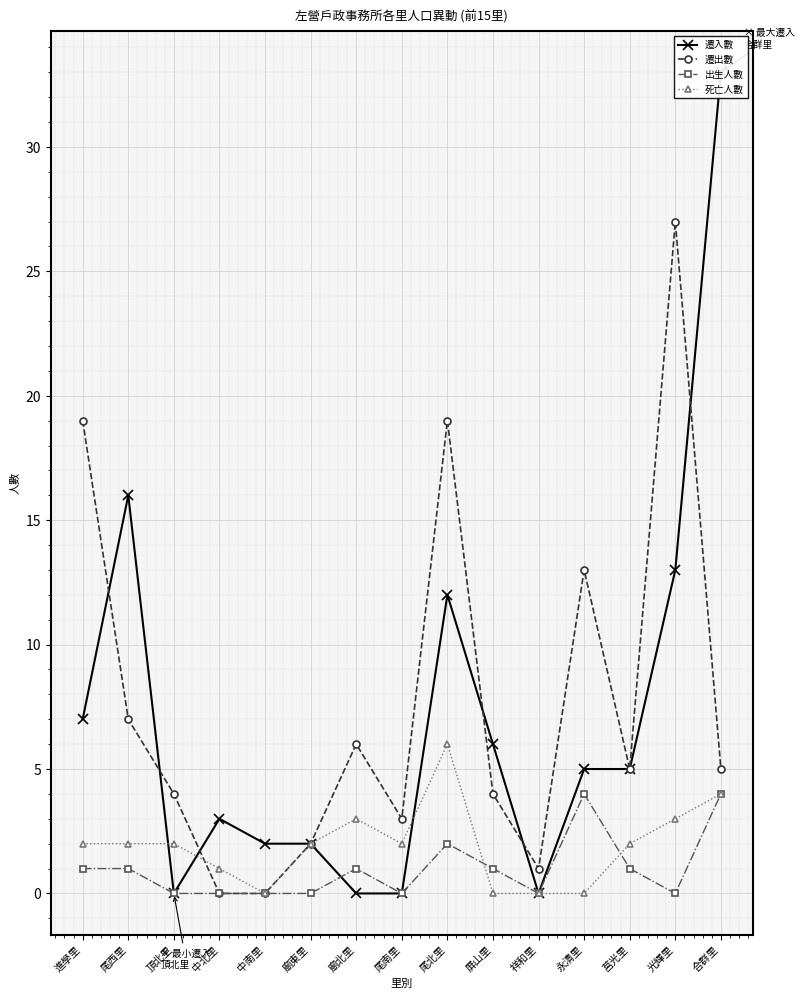

Which series has the largest total across all categories?

遷出數